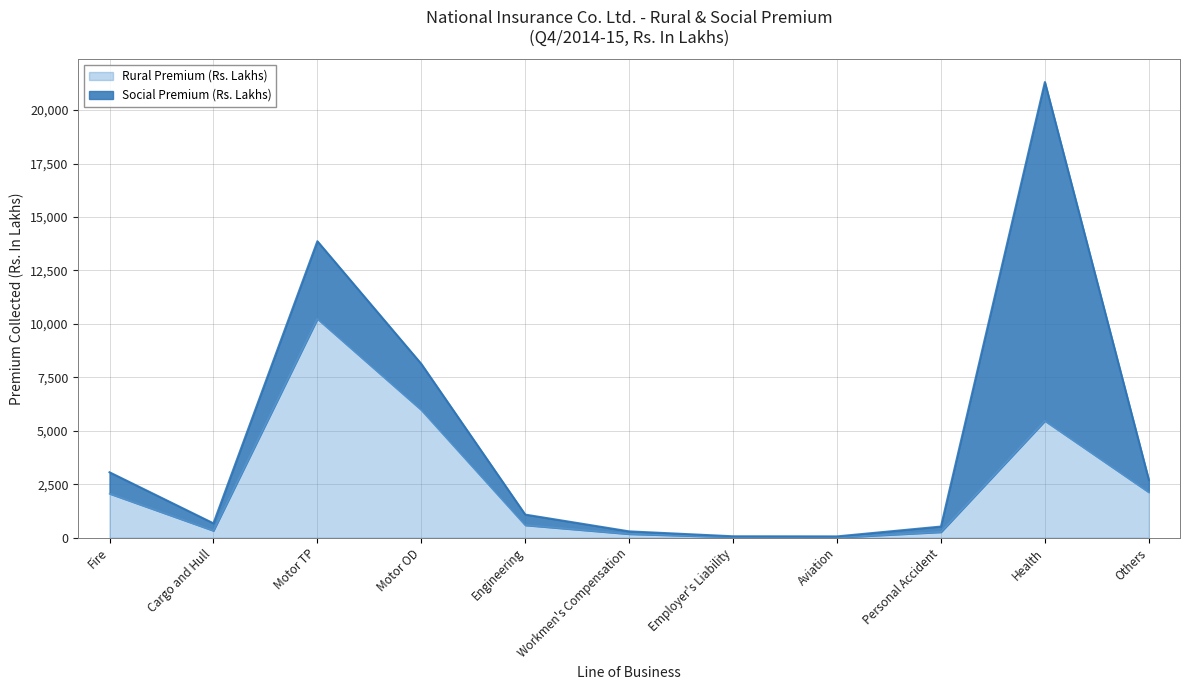

Reading left to right, what are all the values shown in this chart?

Fire=2058.6	Cargo and Hull=325.8	Motor TP=10235.2	Motor OD=5971.1	Engineering=583.2	Workmen's Compensation=170.4	Employer's Liability=25.6	Aviation=5.1	Personal Accident=261.2	Health=5462.1	Others=2123.5